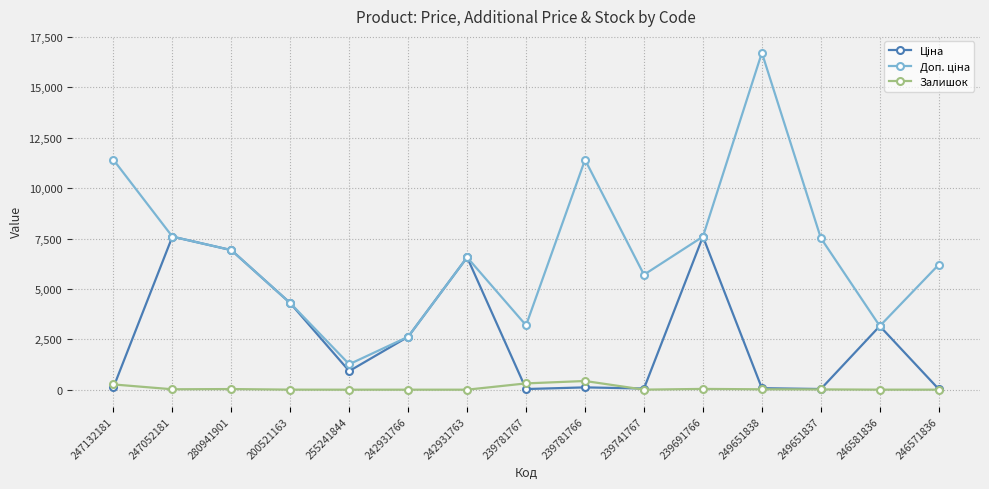

Does the chart have visible grid lines?

Yes